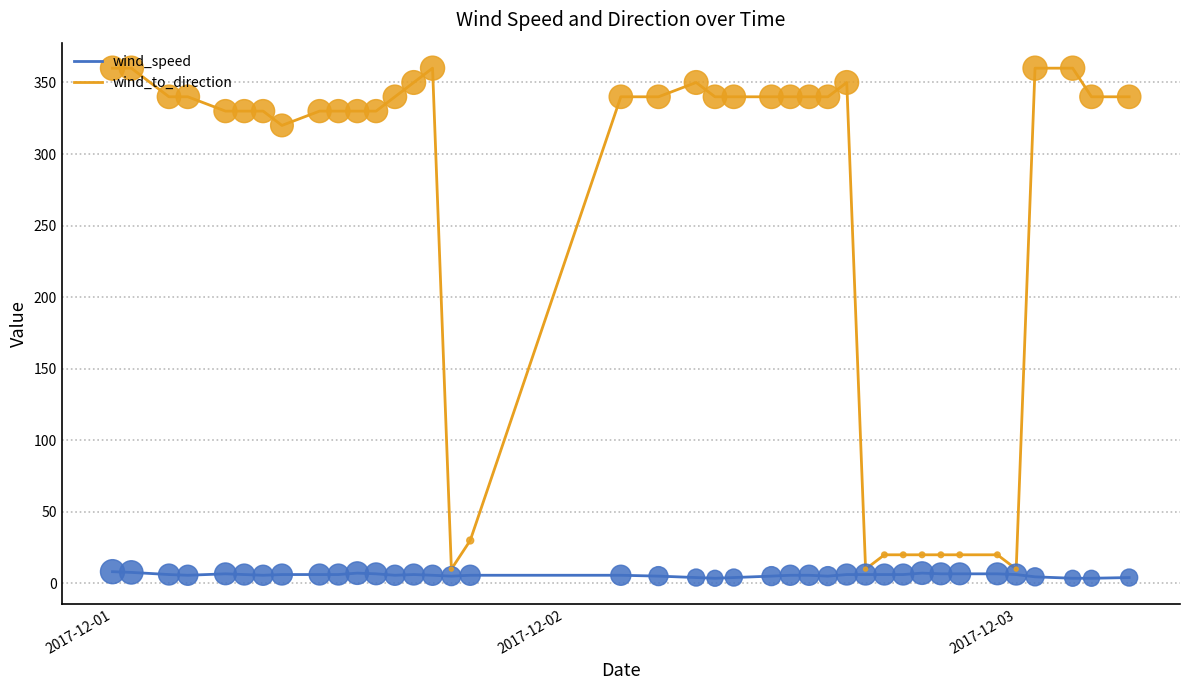

Which series has the largest total across all categories?

wind_to_direction